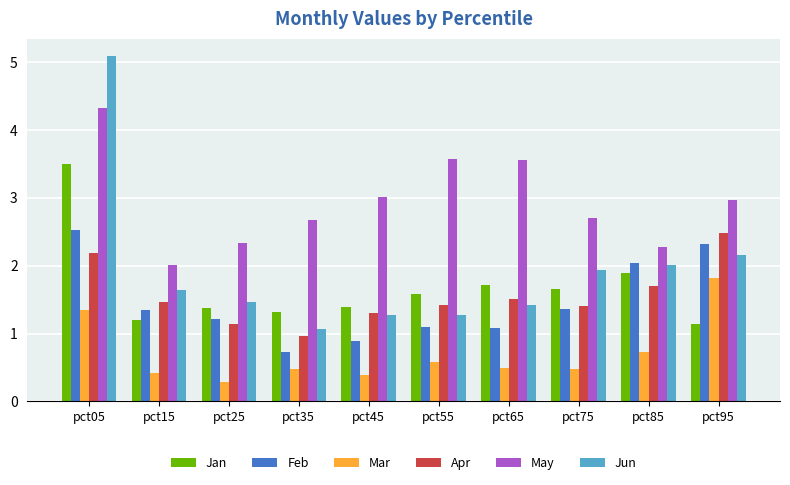

What is the average value of the Jan series?

1.7